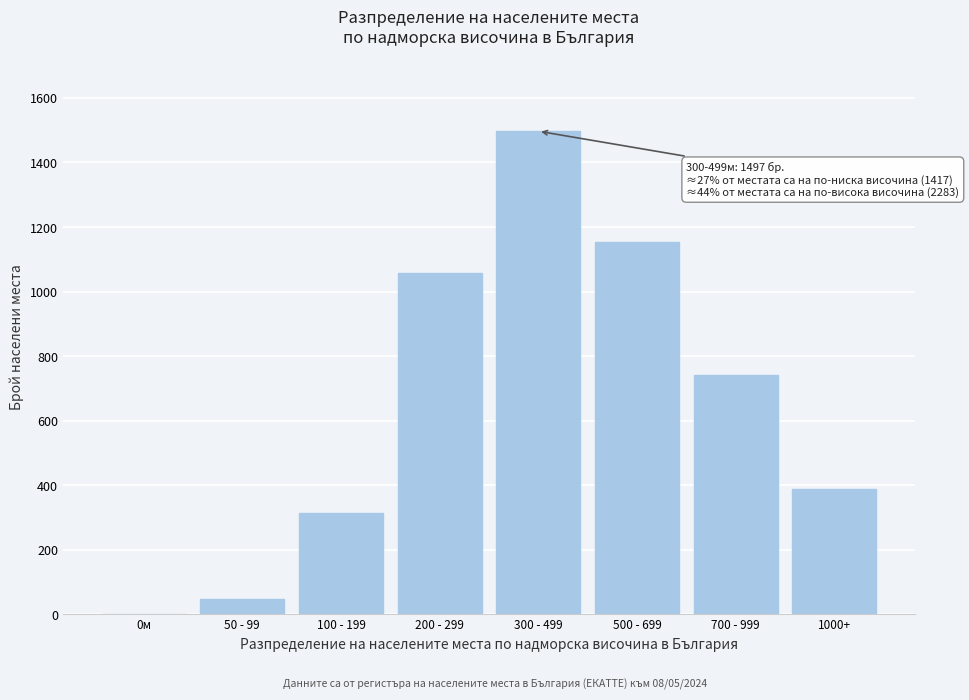

Reading left to right, what are all the values shown in this chart?

0м=0	50 - 99=47	100 - 199=312	200 - 299=1058	300 - 499=1497	500 - 699=1153	700 - 999=742	1000+=388